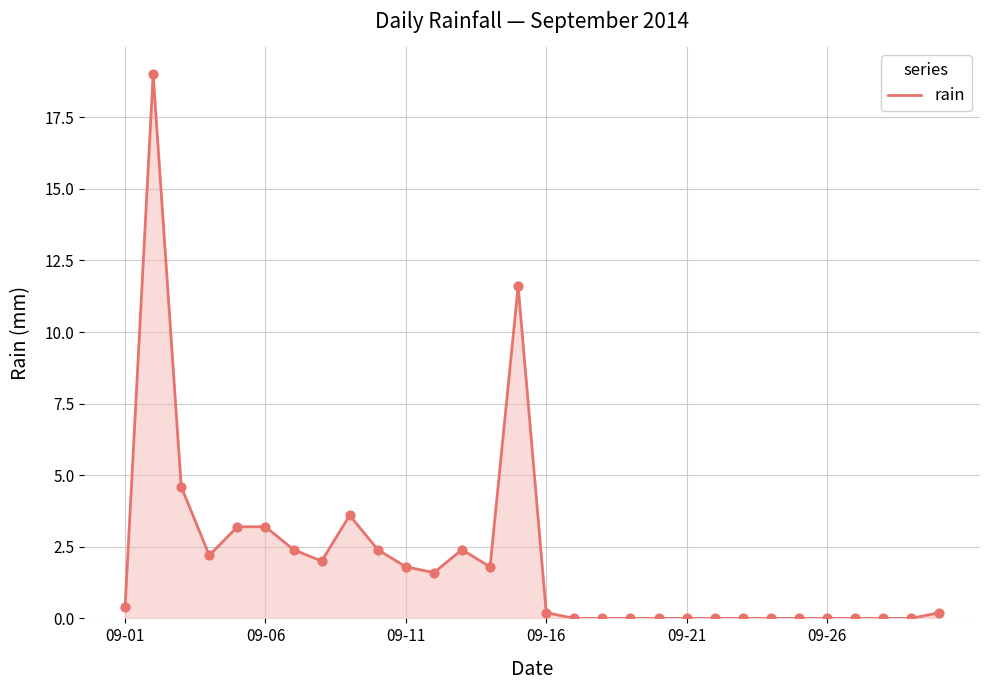

What is the difference between the maximum and minimum values?

19.0